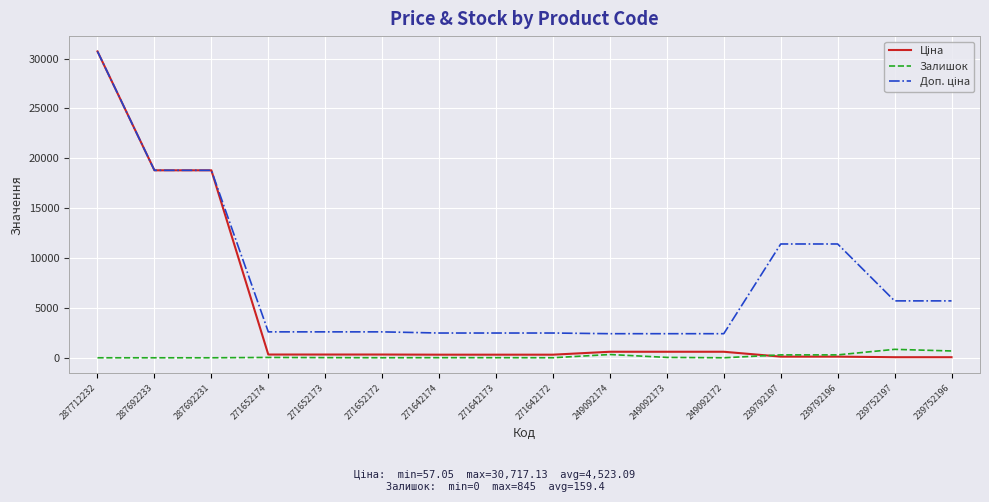

At which category is the sum across all series the highest?

287712232